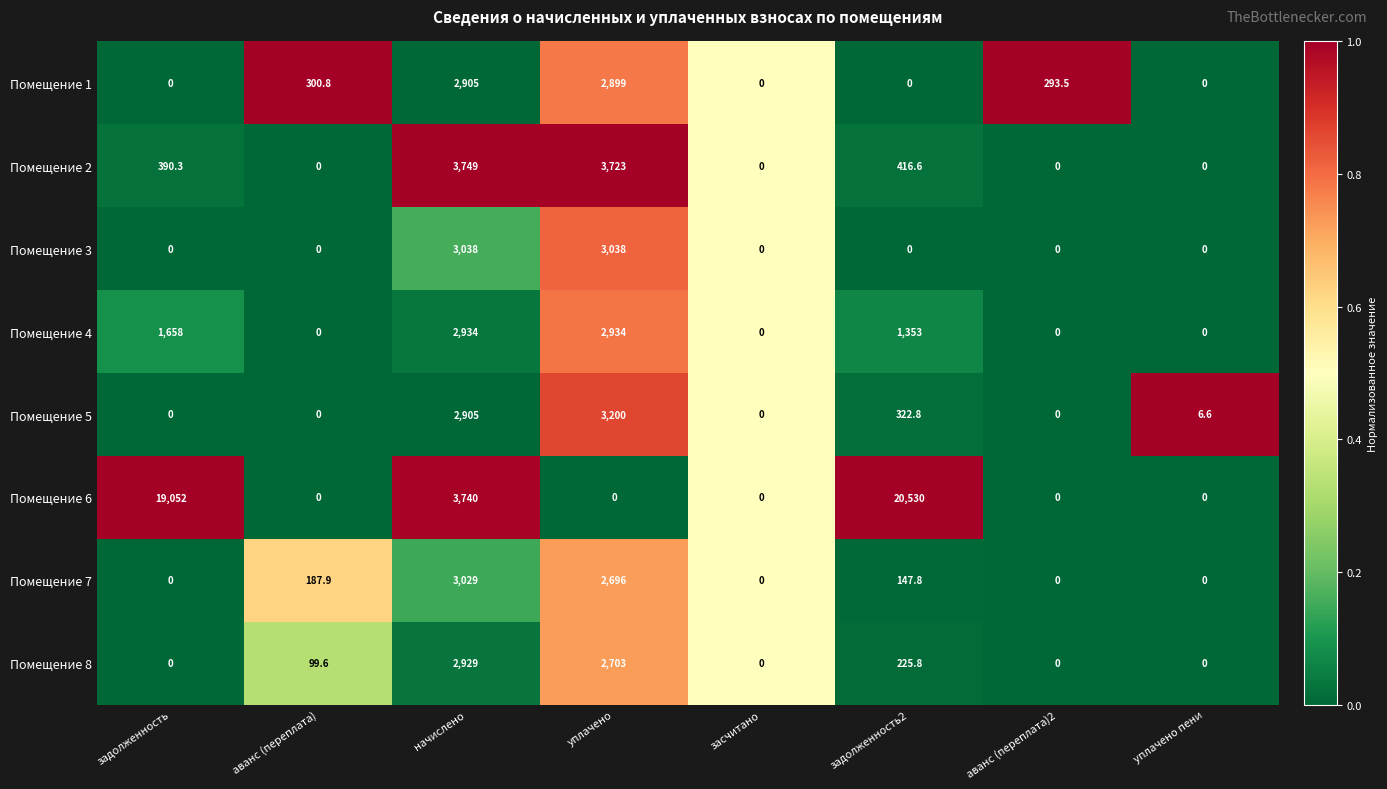

True or false: Помещение 4 has a value of 2934.0 at начислено.

True